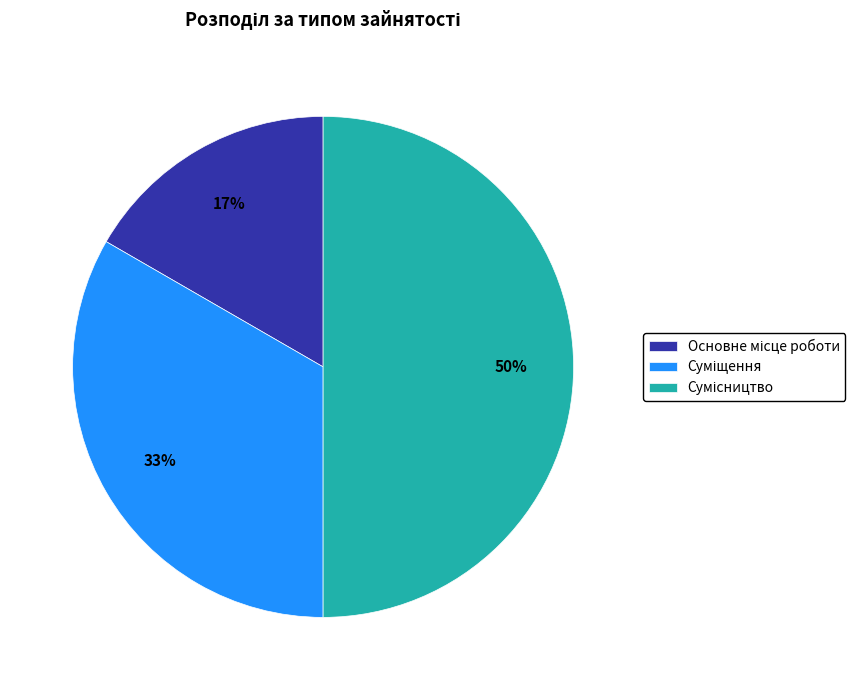

To the nearest percent, what is the difference between the largest and smallest slice percentages?

33%